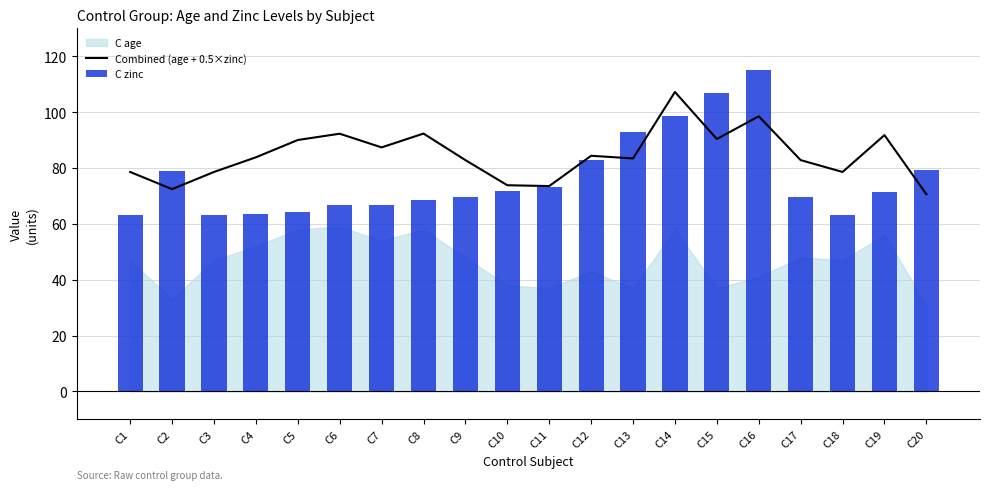

What is the difference between the maximum and minimum values in the Combined (age + 0.5×zinc) series?

36.6